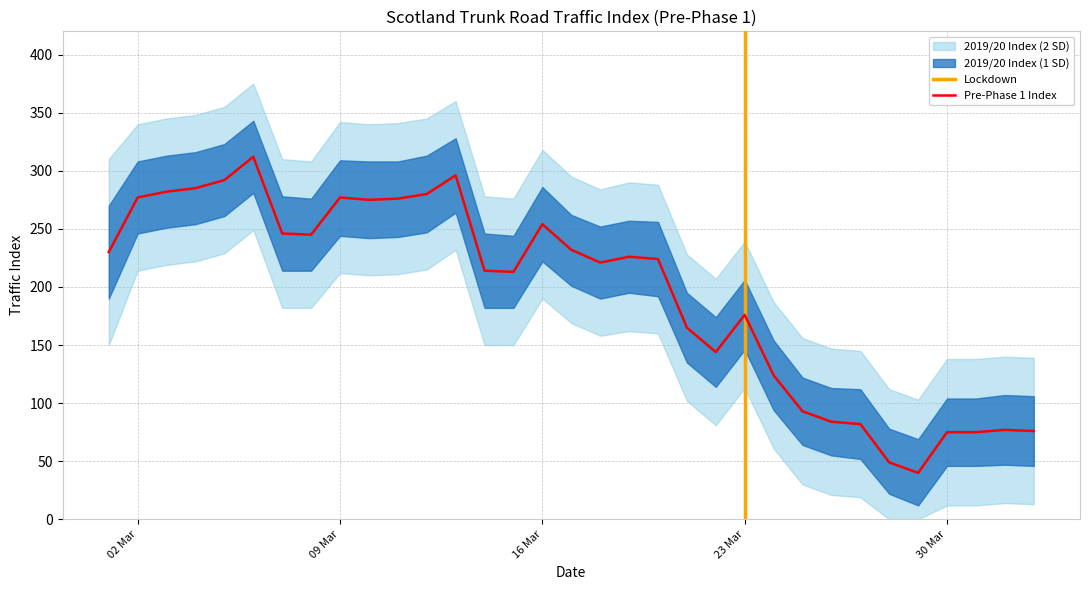

Which has a higher value, 2020-03-09 or 2020-03-27?

2020-03-09